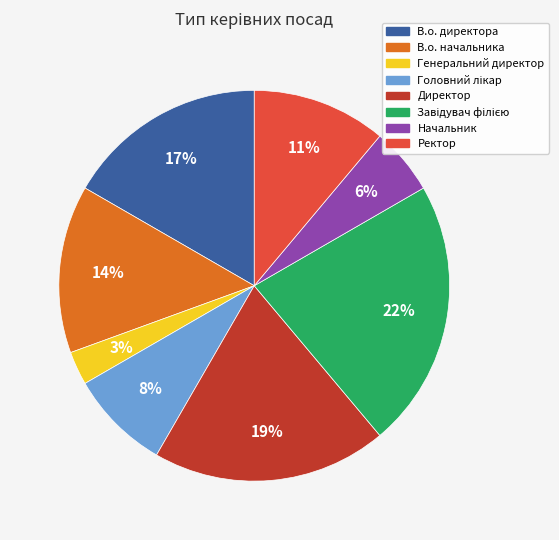

What percentage is the В.о. начальника slice, to the nearest percent?

14%